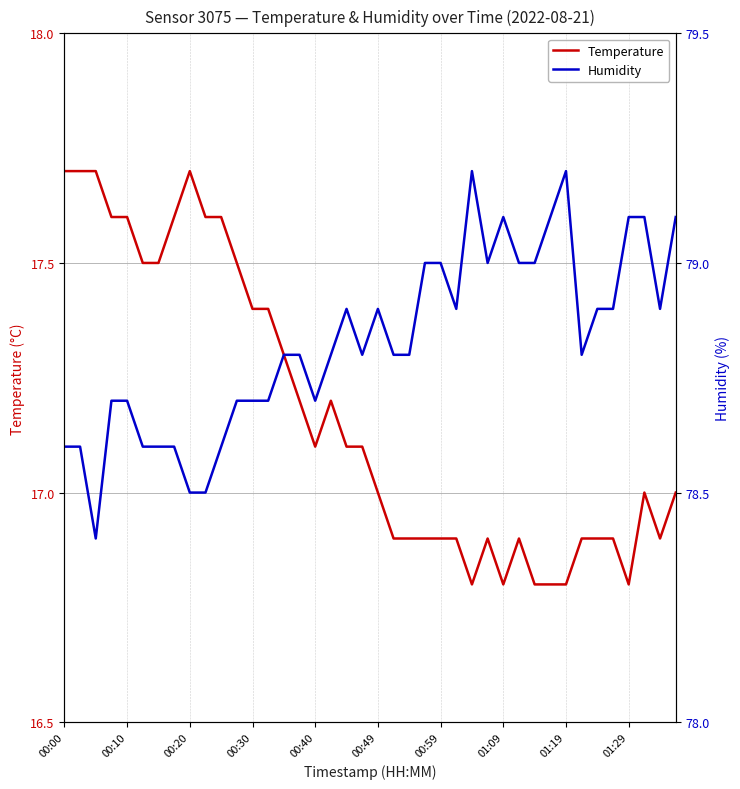

Reading left to right, transcribe all the data shown in this chart.

temperature: 17.7	17.7	17.7	17.6	17.6	17.5	17.5	17.6	17.7	17.6	17.6	17.5	17.4	17.4	17.3	17.2	17.1	17.2	17.1	17.1	17.0	16.9	16.9	16.9	16.9	16.9	16.8	16.9	16.8	16.9	16.8	16.8	16.8	16.9	16.9	16.9	16.8	17.0	16.9	17.0
humidity: 78.6	78.6	78.4	78.7	78.7	78.6	78.6	78.6	78.5	78.5	78.6	78.7	78.7	78.7	78.8	78.8	78.7	78.8	78.9	78.8	78.9	78.8	78.8	79.0	79.0	78.9	79.2	79.0	79.1	79.0	79.0	79.1	79.2	78.8	78.9	78.9	79.1	79.1	78.9	79.1